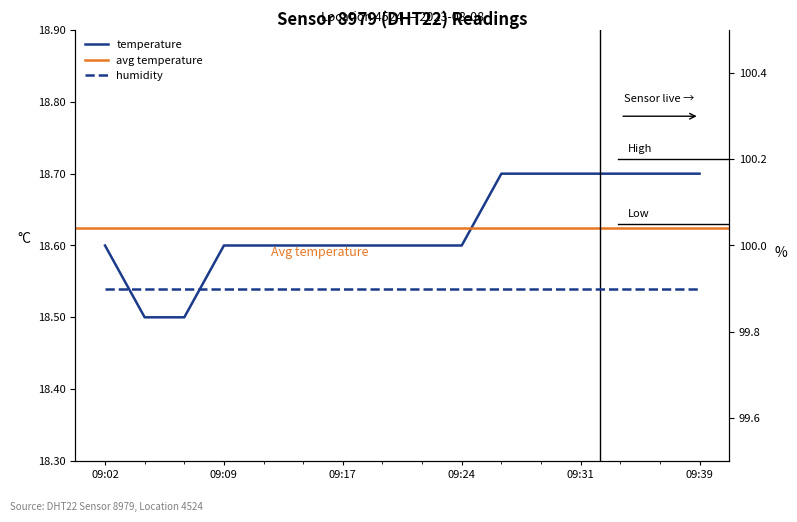

True or false: the data shows 5.0 at 09:24.

False